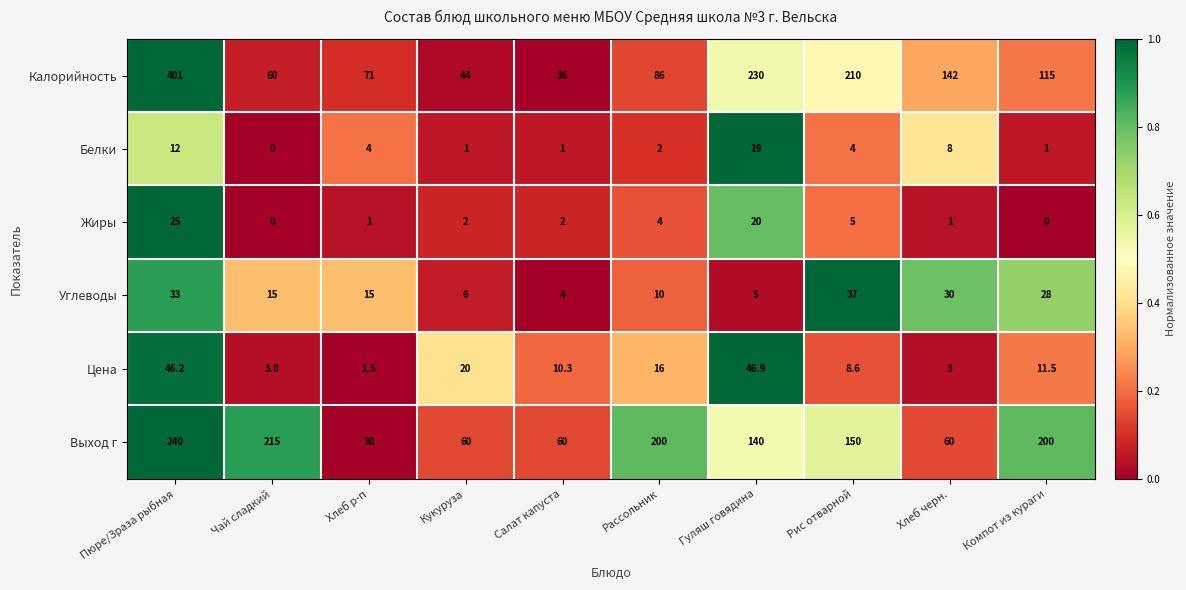

What is the difference between the highest and lowest values at Кукуруза?

59.0